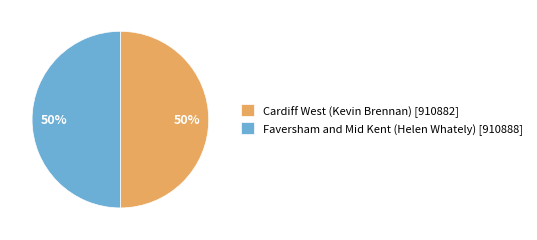

Is the sum of Cardiff West (Kevin Brennan) [910882] and Faversham and Mid Kent (Helen Whately) [910888] greater than half?

Yes